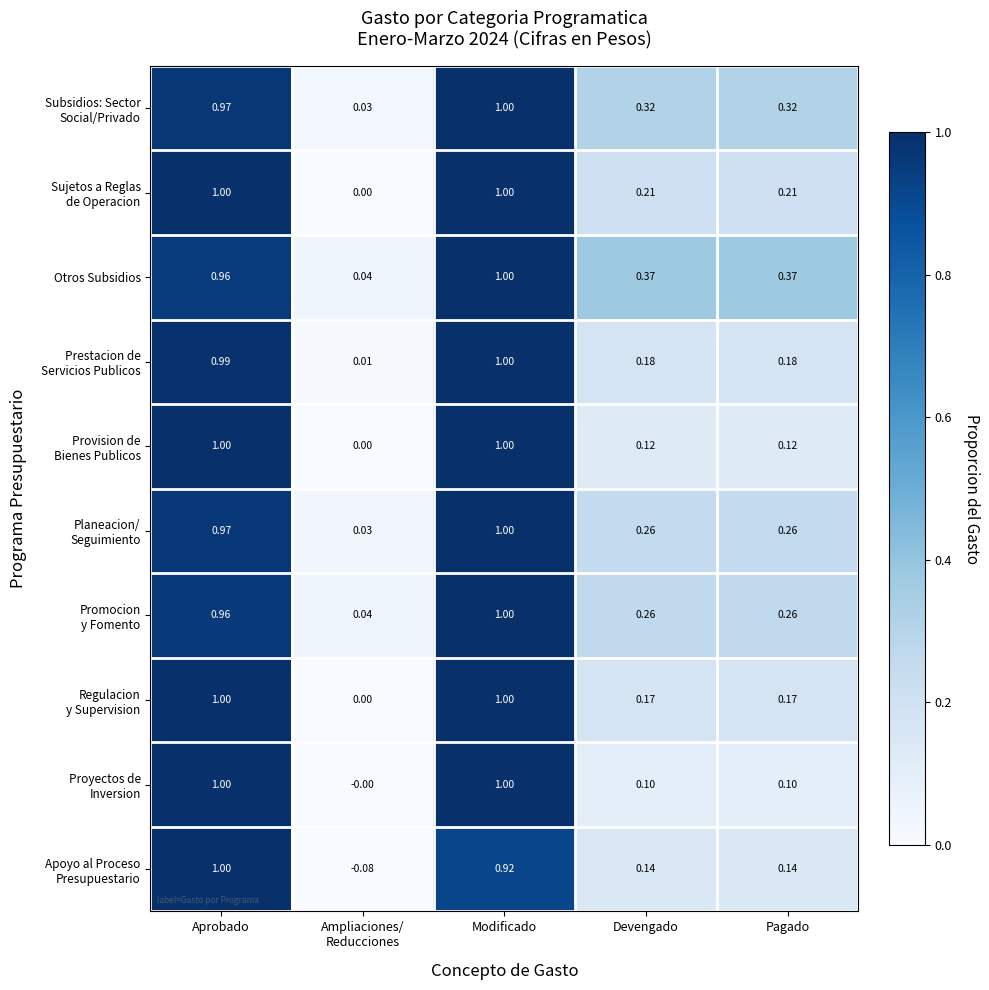

At which category is the sum across all series the highest?

Modificado